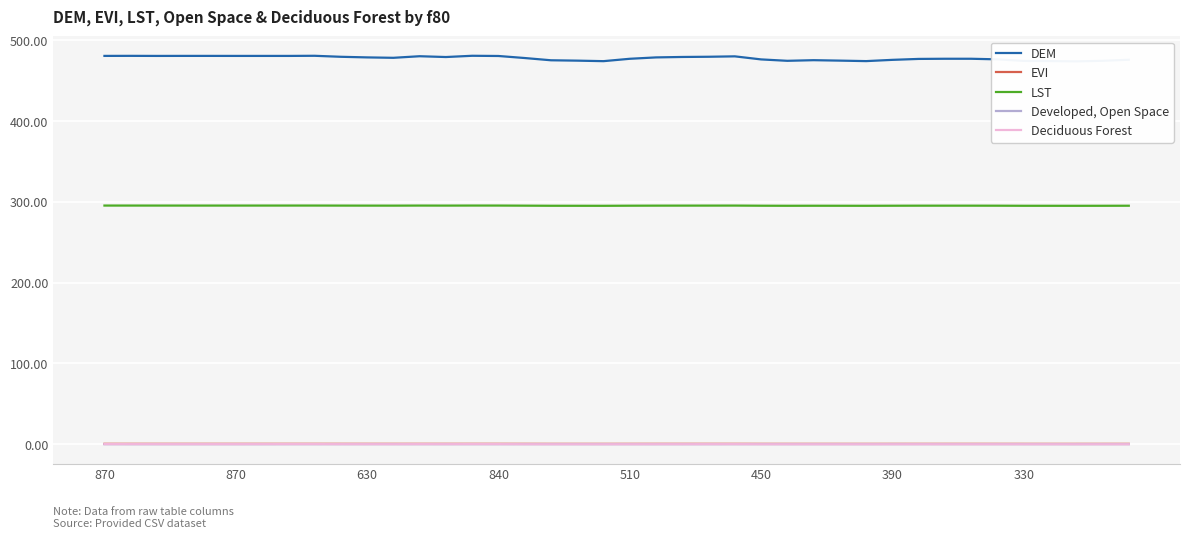

What is the sum of all Developed, Open Space values?

4.9